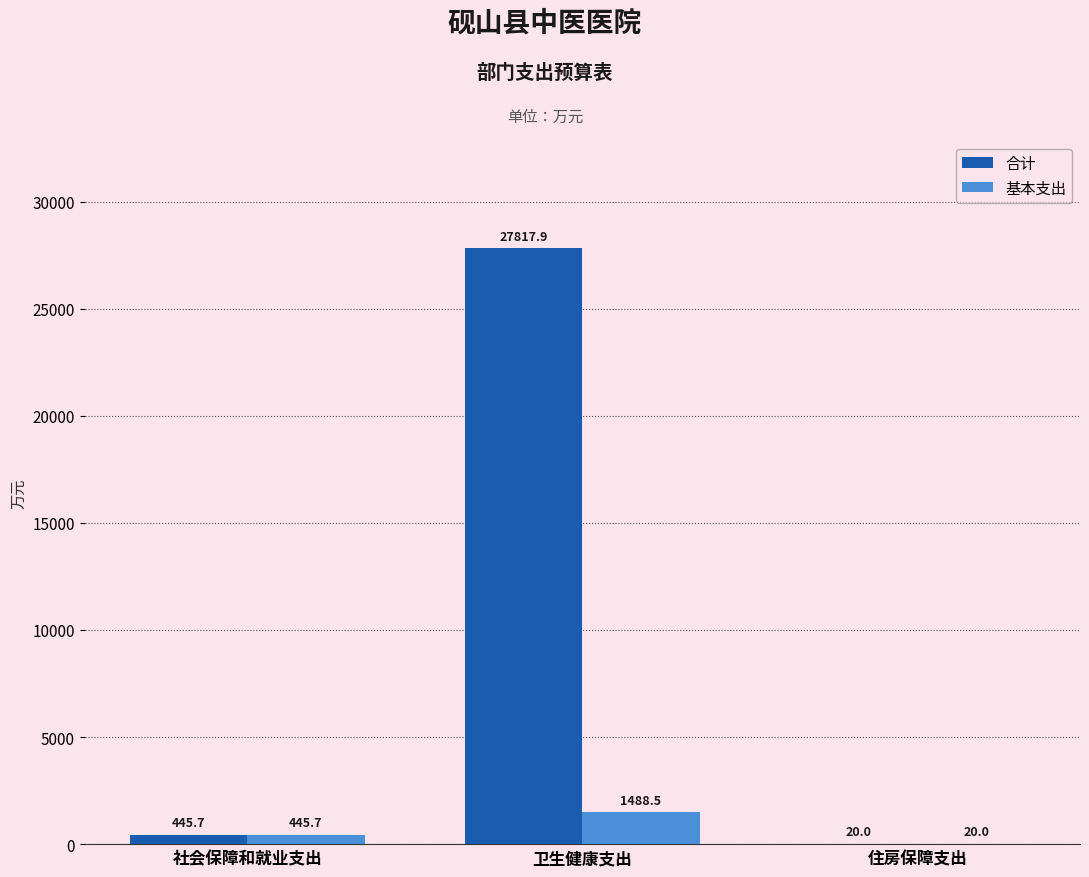

What is the total value across all series at 卫生健康支出?

29306.4